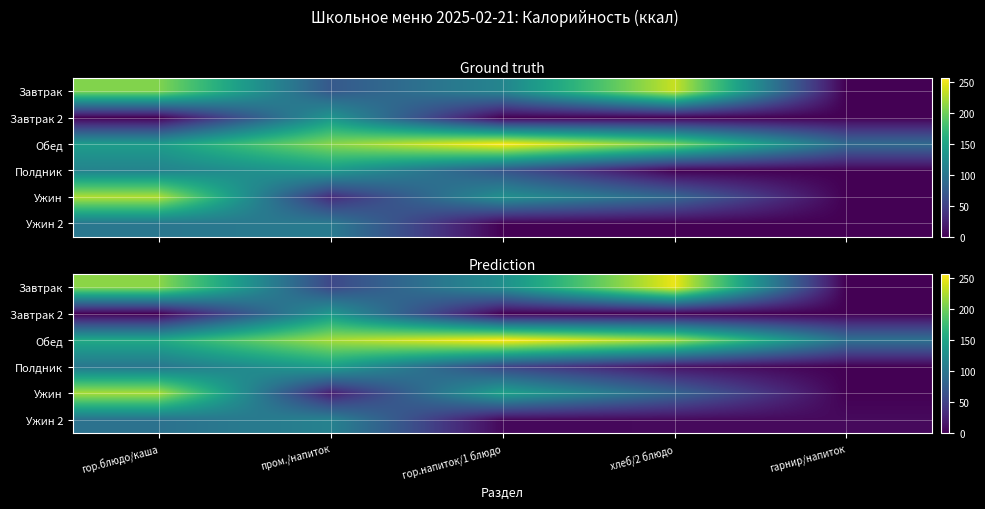

Which series has the largest total across all categories?

Обед